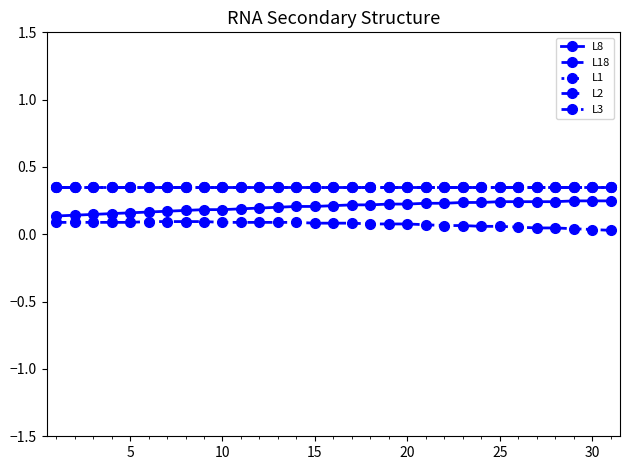

At how many categories does at least one series exceed 0?

31